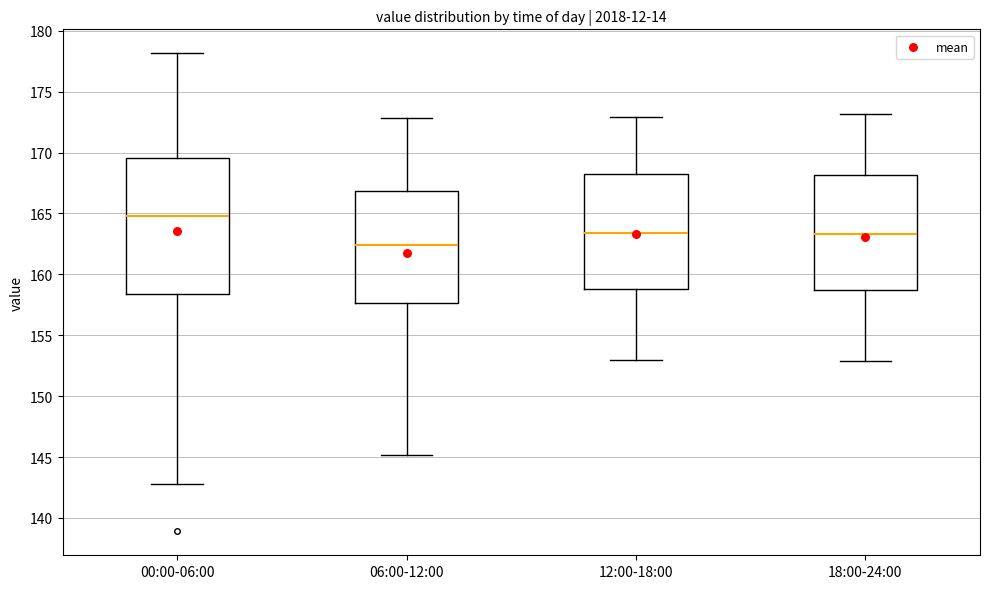

Which box has the highest median line?

00:00-06:00